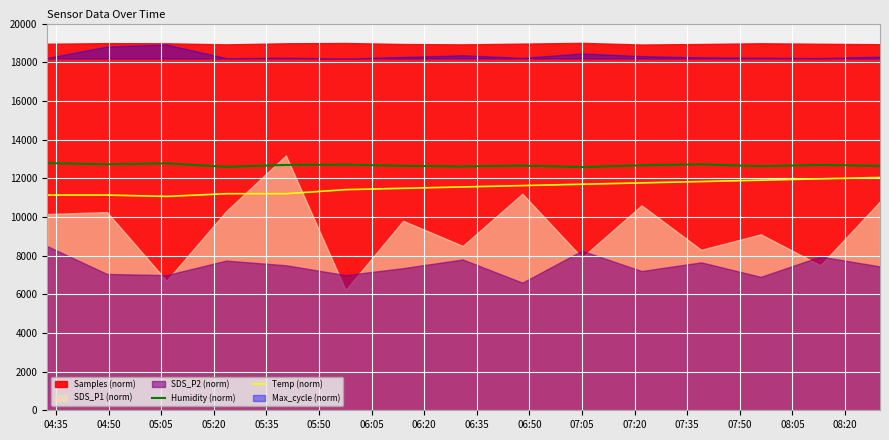

How many data points in Humidity (norm) are above 12672?

7